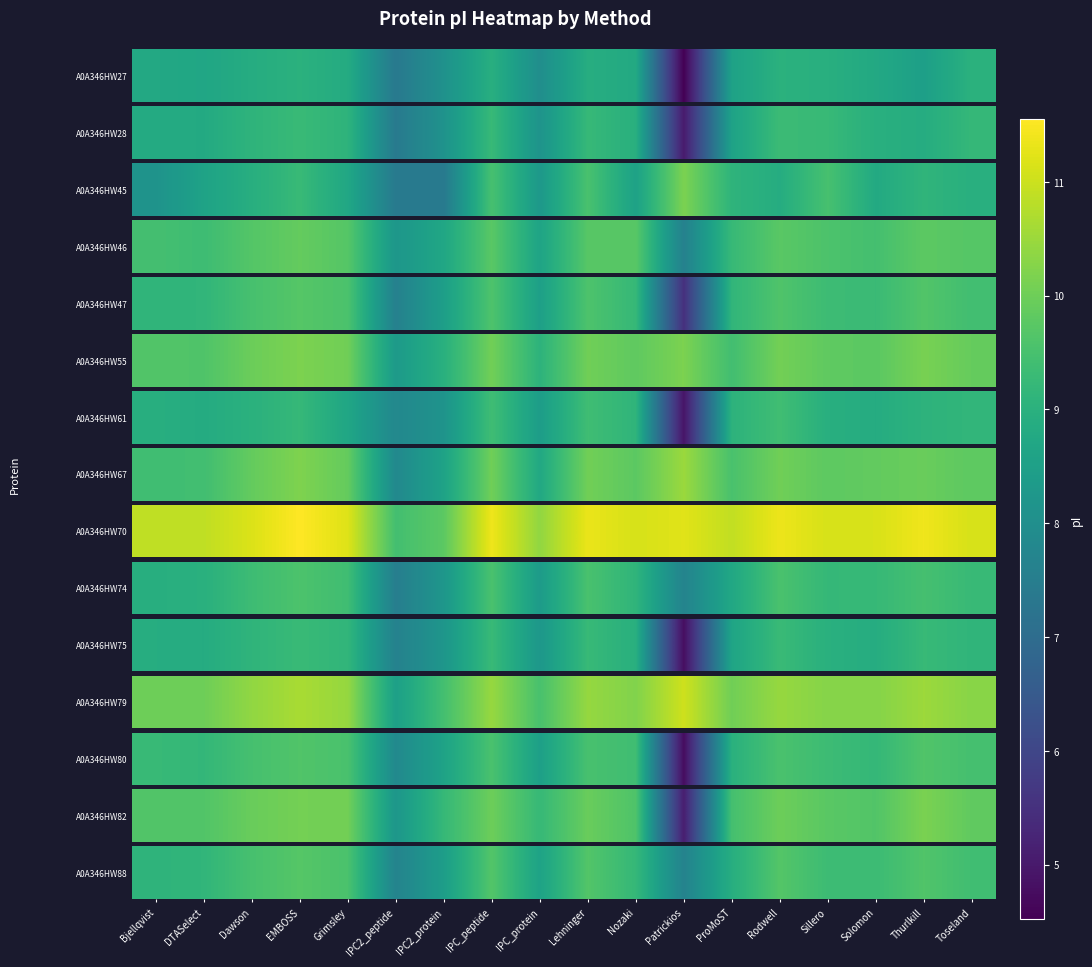

The value at Nozaki is 9.2. True or false?

True